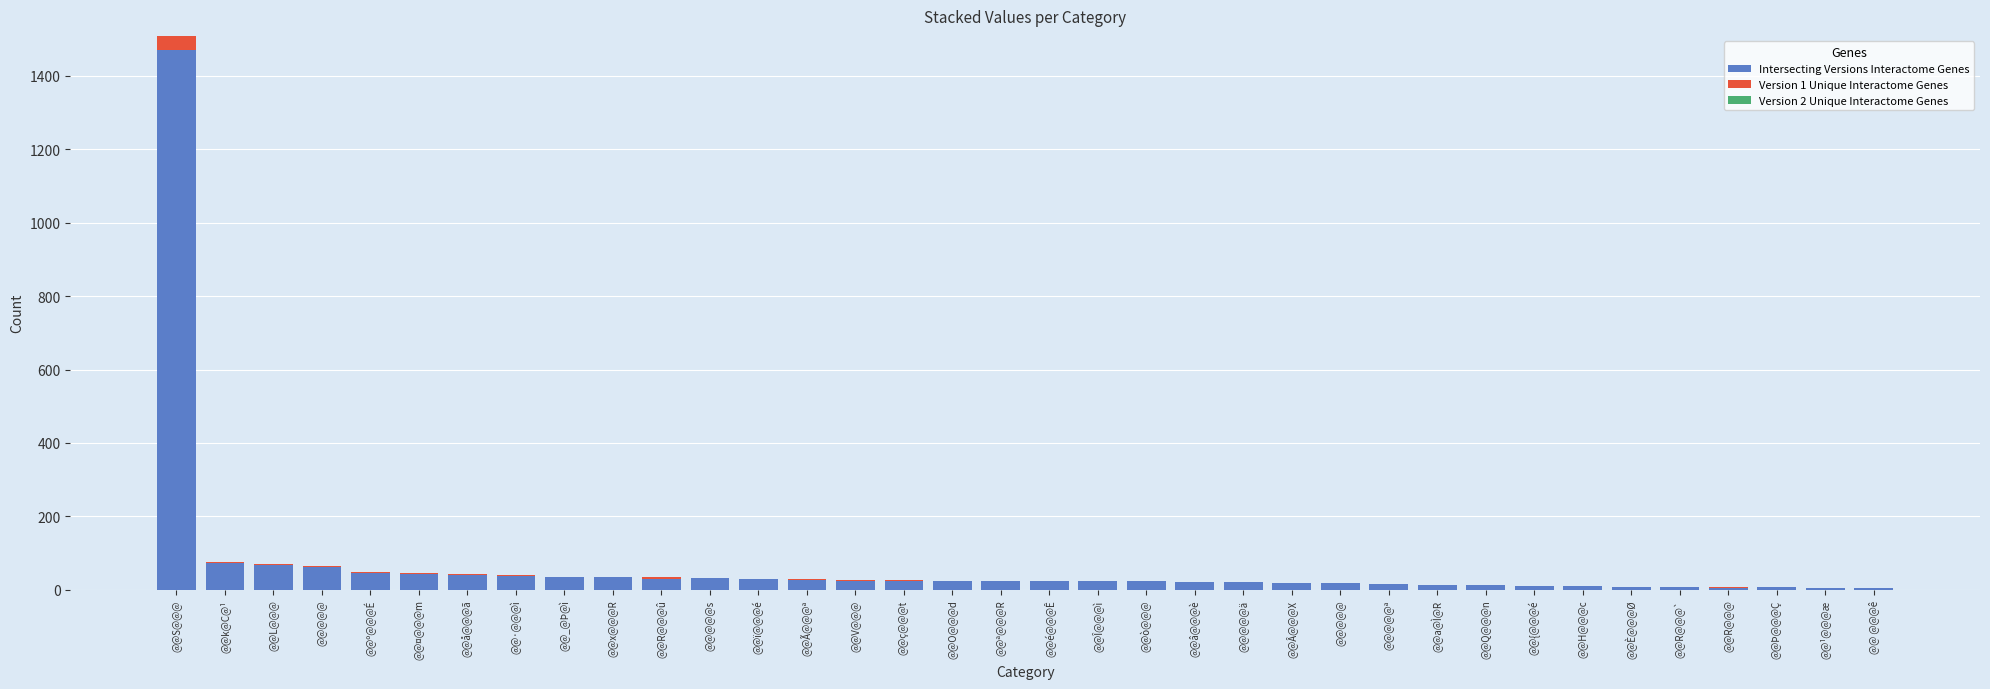

Are the bars horizontal?

No